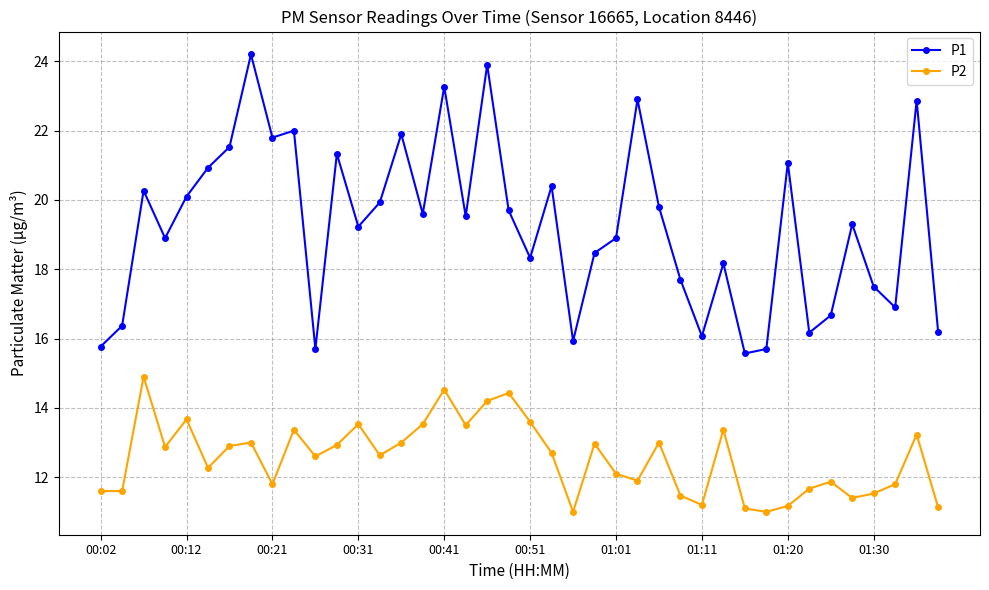

Rank the series by their average value, from highest to lowest.

P1, P2